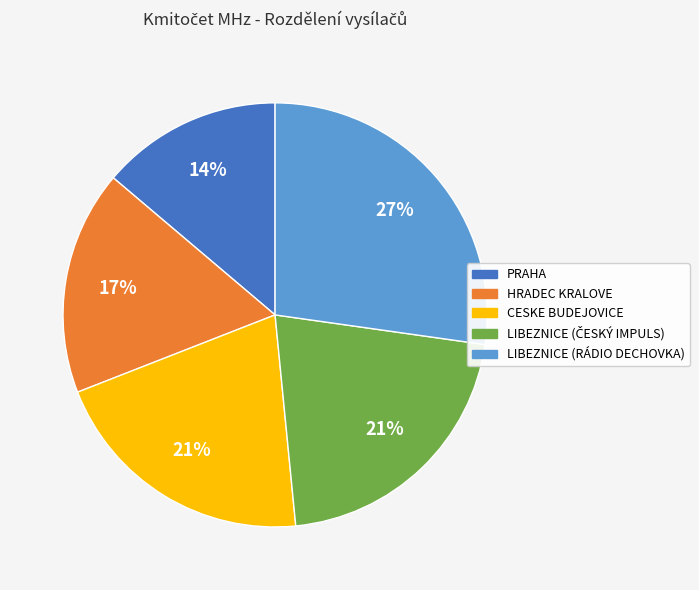

Does any single category account for the majority?

No